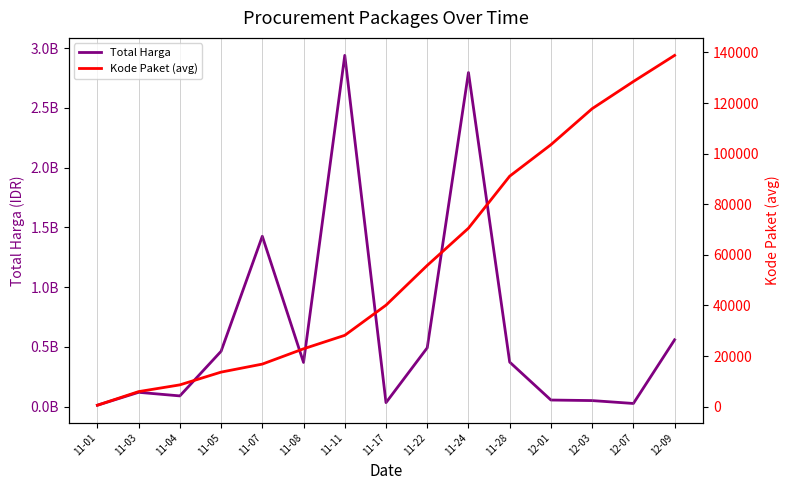

Where does the Kode Paket (avg) series first go above 40112?

11-22